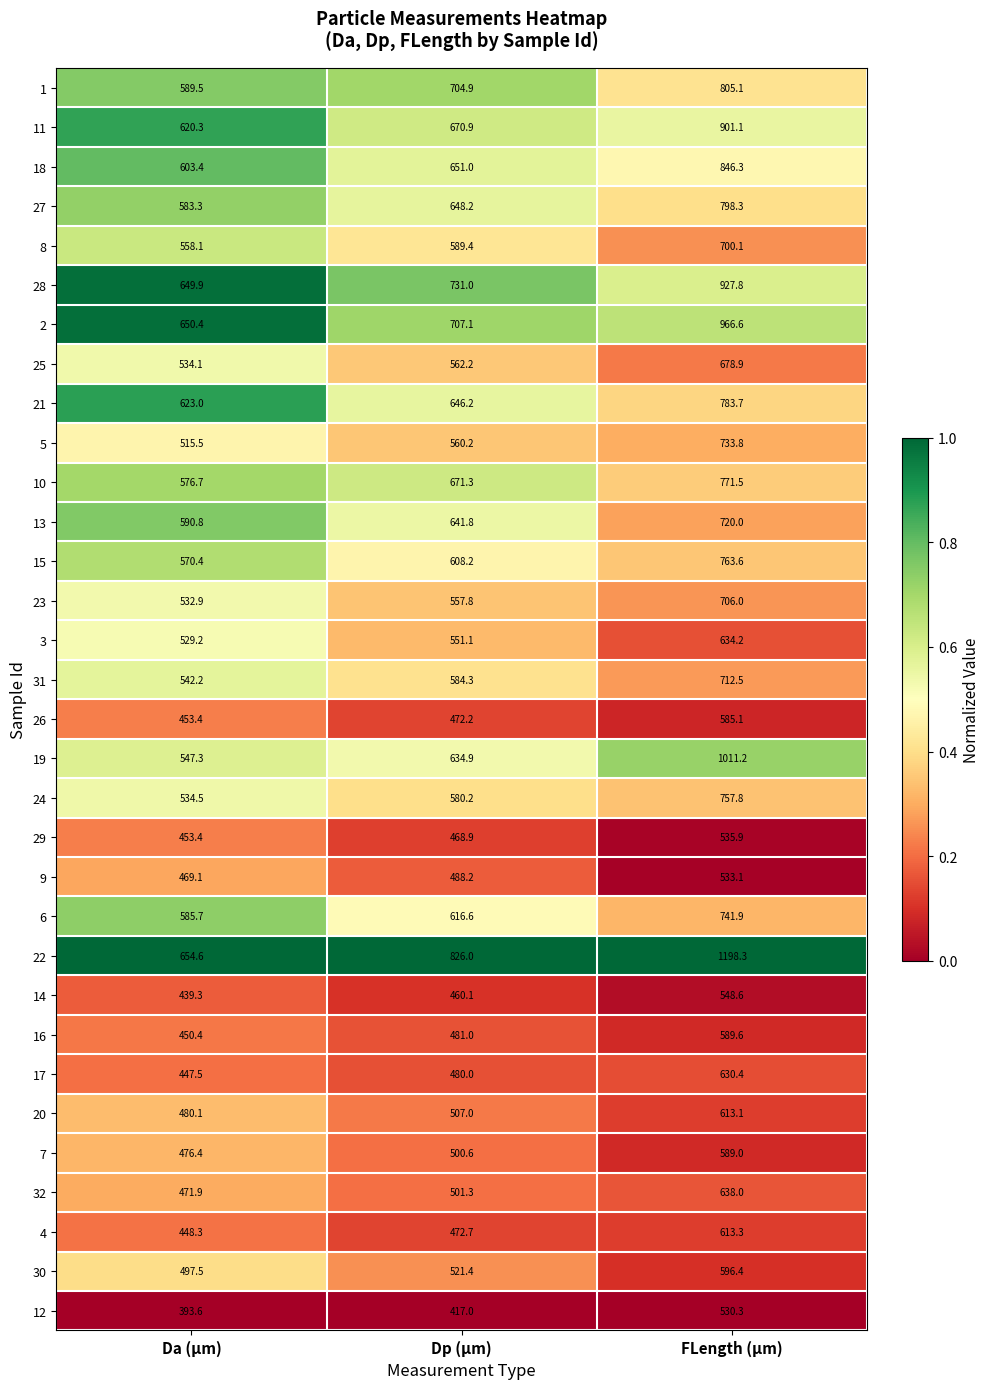

What is the difference between the highest and lowest values at Dp (µm)?

409.0